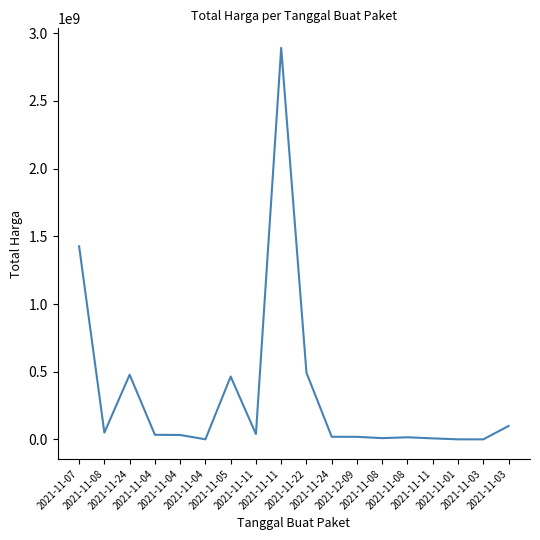

Is it true that the value at 2021-11-08 is 15513960?

True